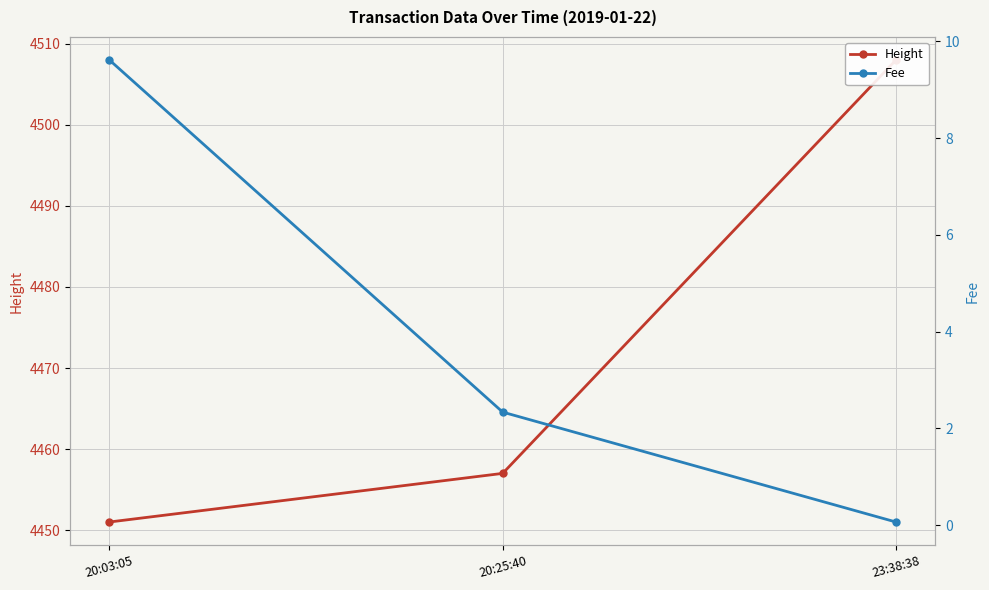

Between 20:25:40 and 20:03:05, which is larger?

20:25:40